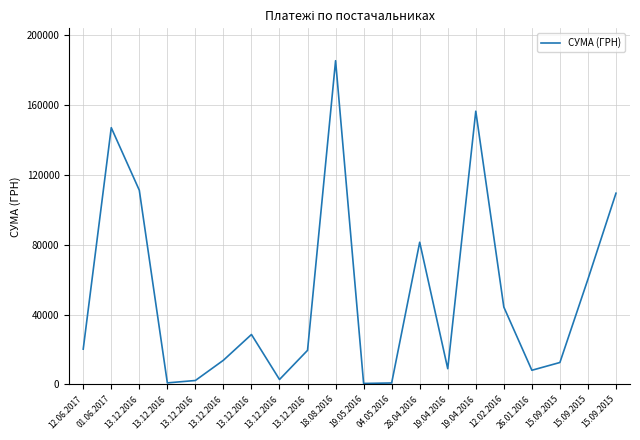

Between 15.09.2015 and 13.12.2016, which is larger?

15.09.2015